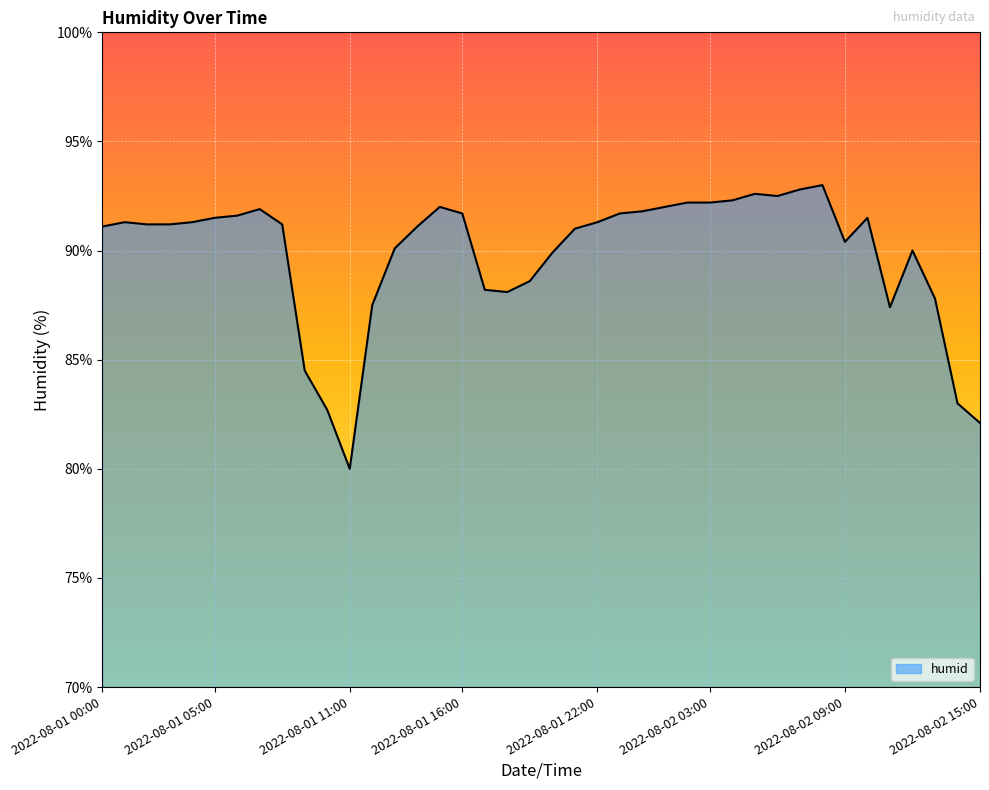

What is the greatest value displayed?

93.0